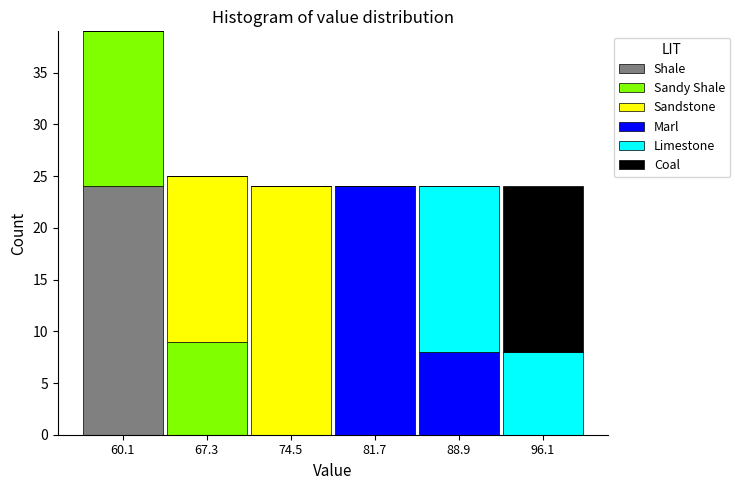

Reading left to right, transcribe this chart: for each stacked bar, give the range it covers on the x-axis and its total height. Neither the bar edges nor the heights are printed on the chart, so give them approximately, as read against the axes.

57 to 64: 39
64 to 71: 25
71 to 78: 24
78 to 85: 24
85 to 93: 24
93 to 100: 24